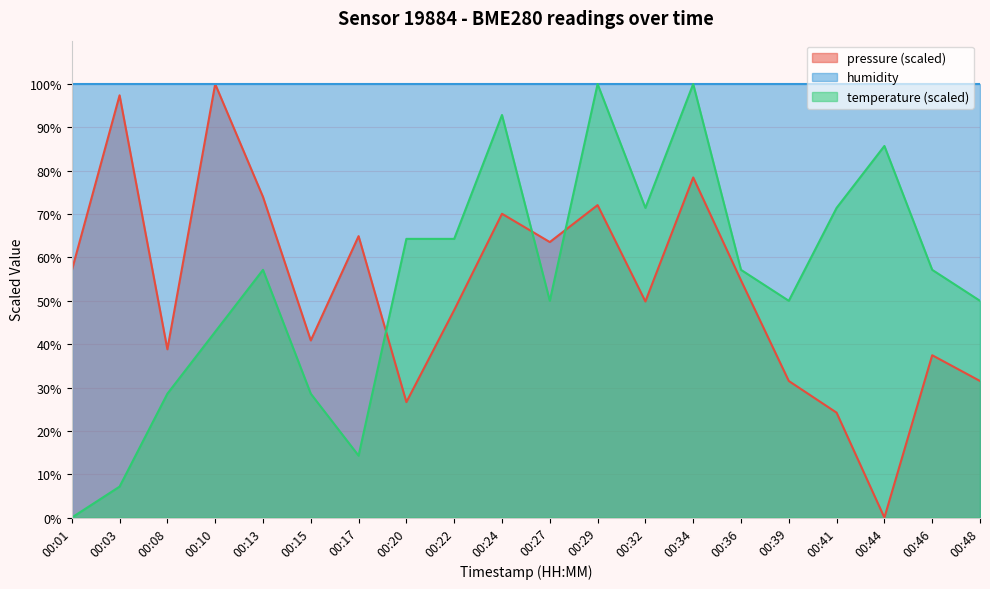

Between which two adjacent categories do temperature and pressure_norm first intersect?

00:17 and 00:20